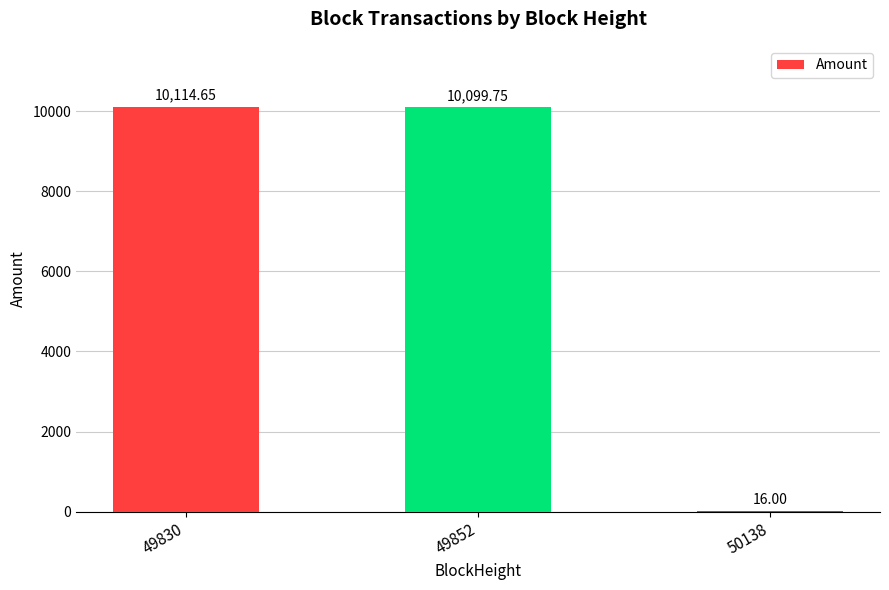

What is the sum of all values?

20230.4